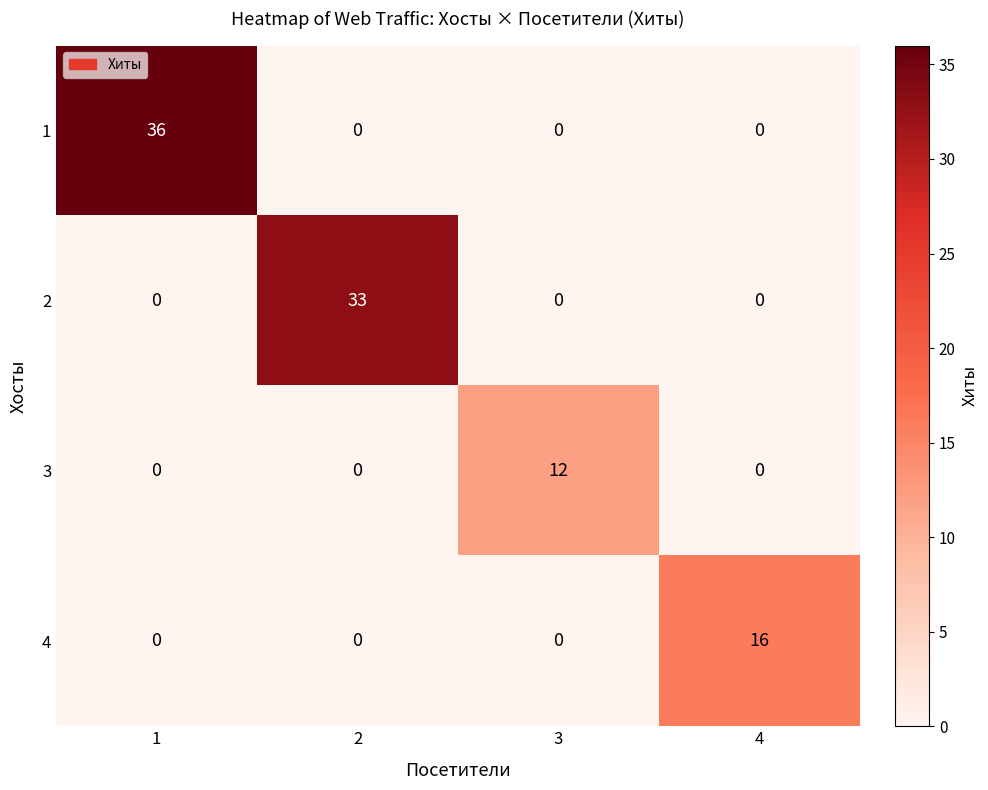

List the series in order of their peak value, highest first.

1, 2, 4, 3